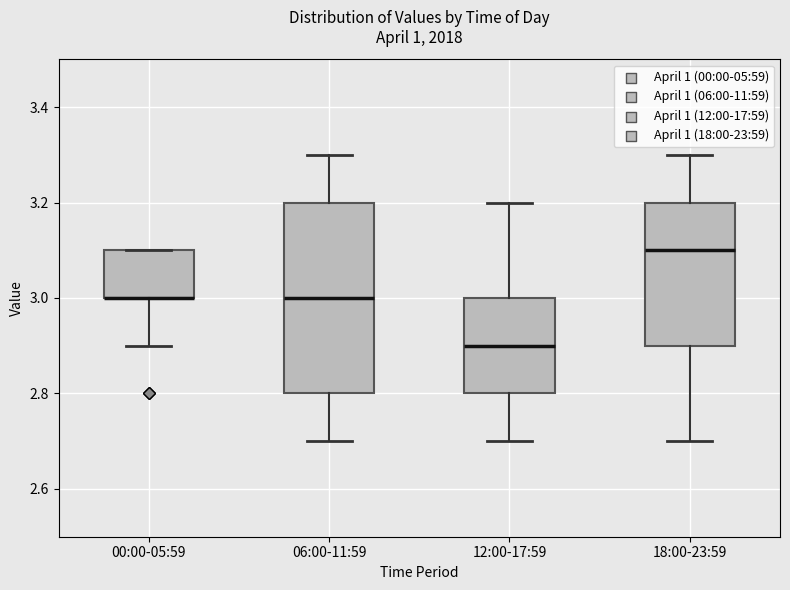

Reading left to right, transcribe this box plot: for each box, give where its median line is, the range the box spans, and where its two whiskers end, as read against the y-axis. The values are not printed on the chart, so give them approximately, as read against the axis.

00:00-05:59: median 3.0 (drawn on the box's lower edge), box 3.0 to 3.1, whiskers 2.9 to 3.1
06:00-11:59: median 3.0, box 2.8 to 3.2, whiskers 2.7 to 3.3
12:00-17:59: median 2.9, box 2.8 to 3.0, whiskers 2.7 to 3.2
18:00-23:59: median 3.1, box 2.9 to 3.2, whiskers 2.7 to 3.3